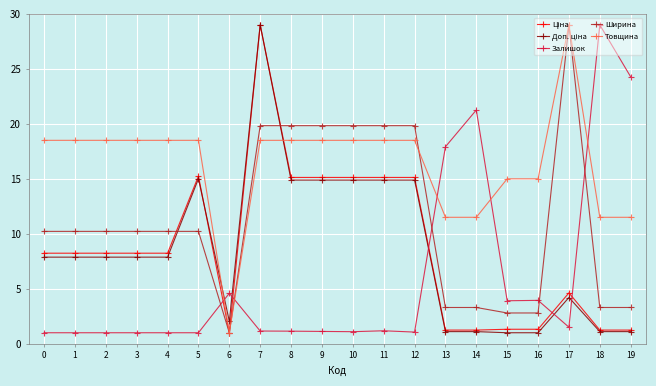

What is the total value across all series at 11?

69.5